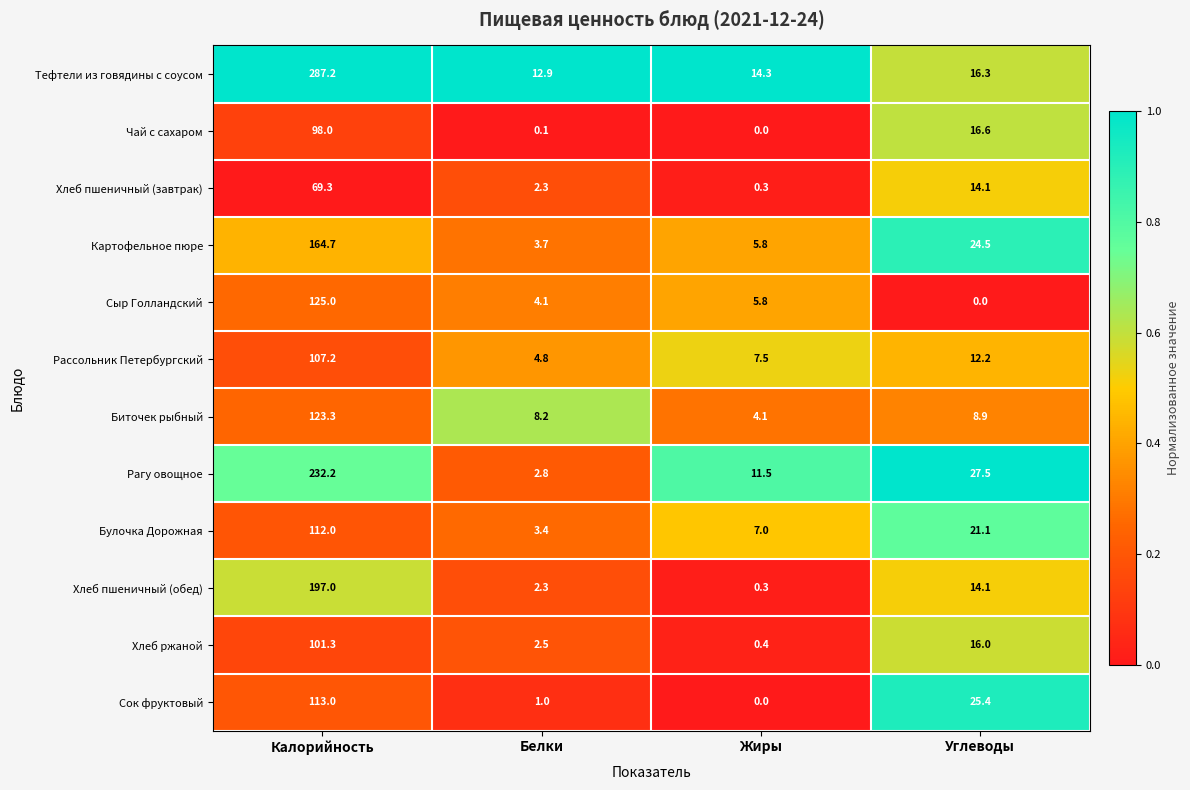

How many distinct data groups are displayed?

12